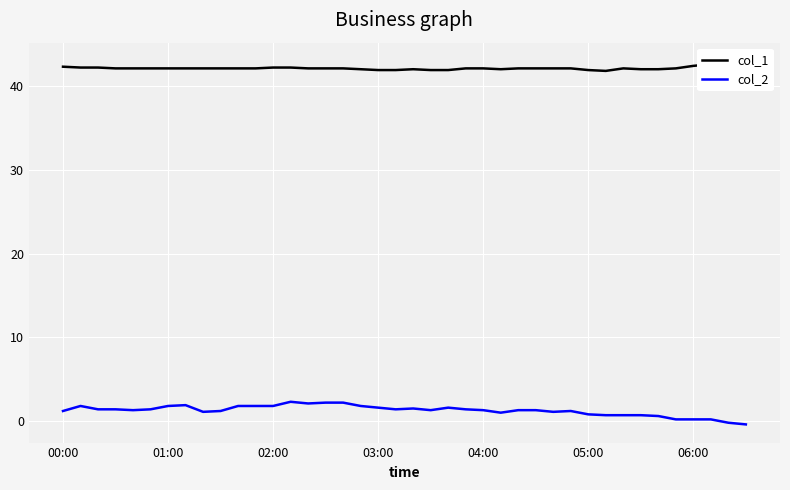

How many data points does each series have?

40